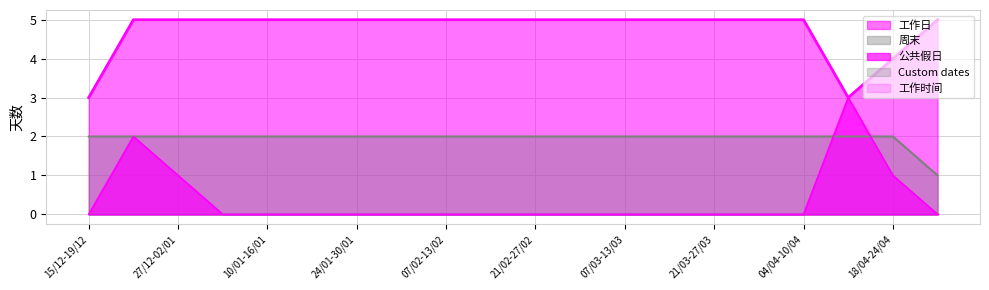

The value of 周末 at 27/12-02/01 is 2. True or false?

True